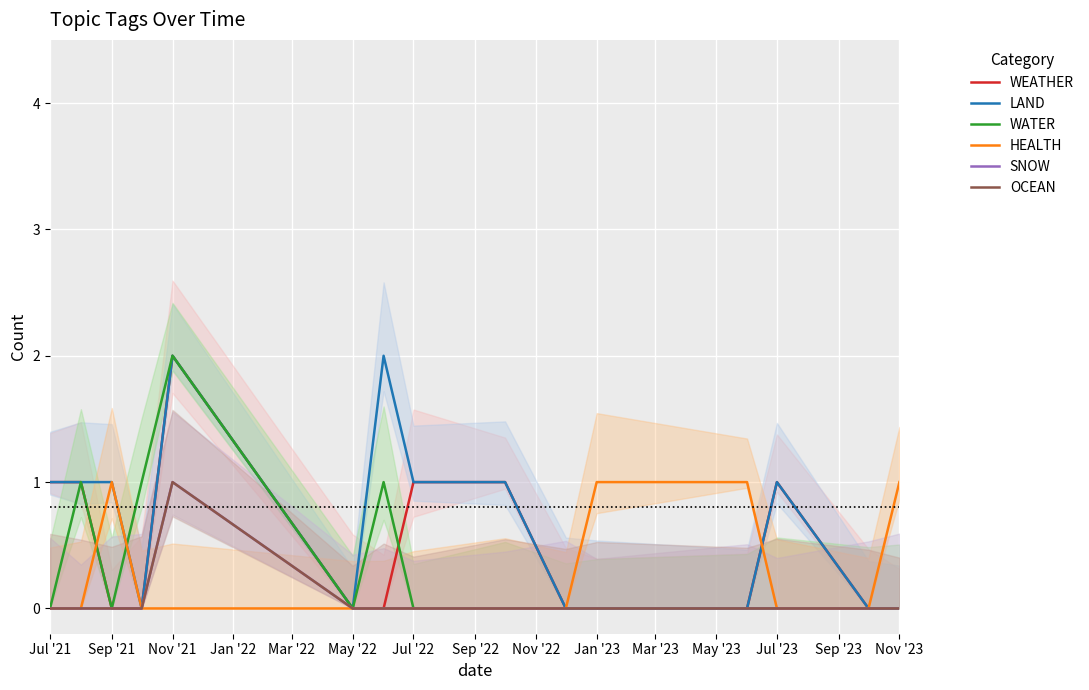

Is this an area chart (filled region under the line)?

No